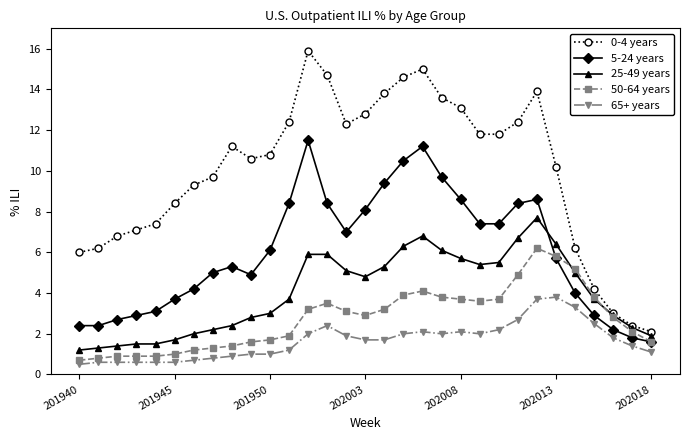

What is the value of the 5-24 years point at the 24th from the left?

8.4